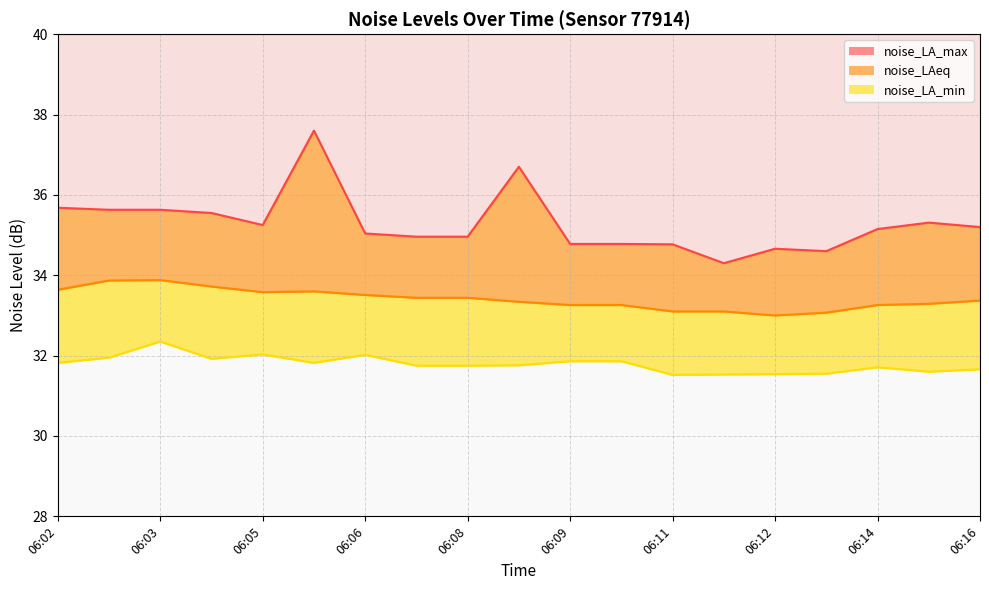

Which label corresponds to the smallest value in the chart?

06:11